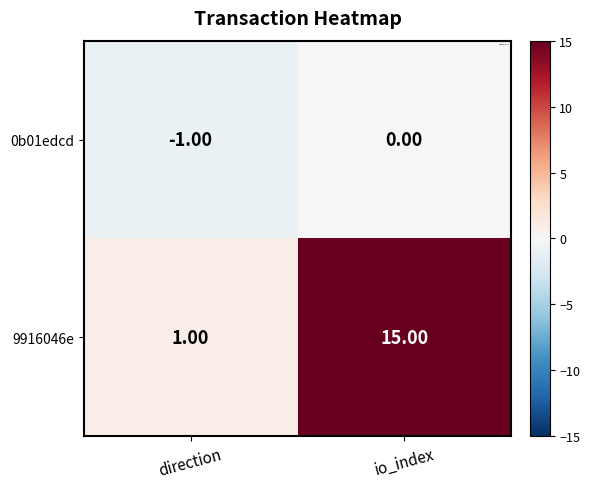

At which label does 9916046e reach its peak?

io_index